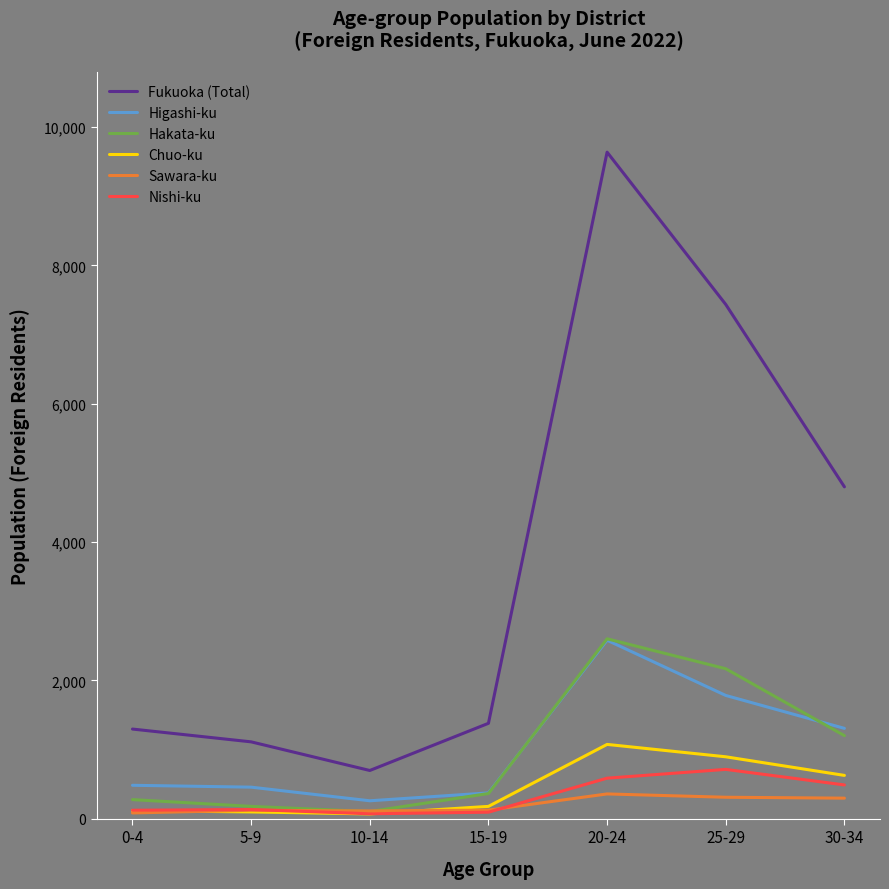

At which label is Fukuoka (Total) closest to 5167?

30-34